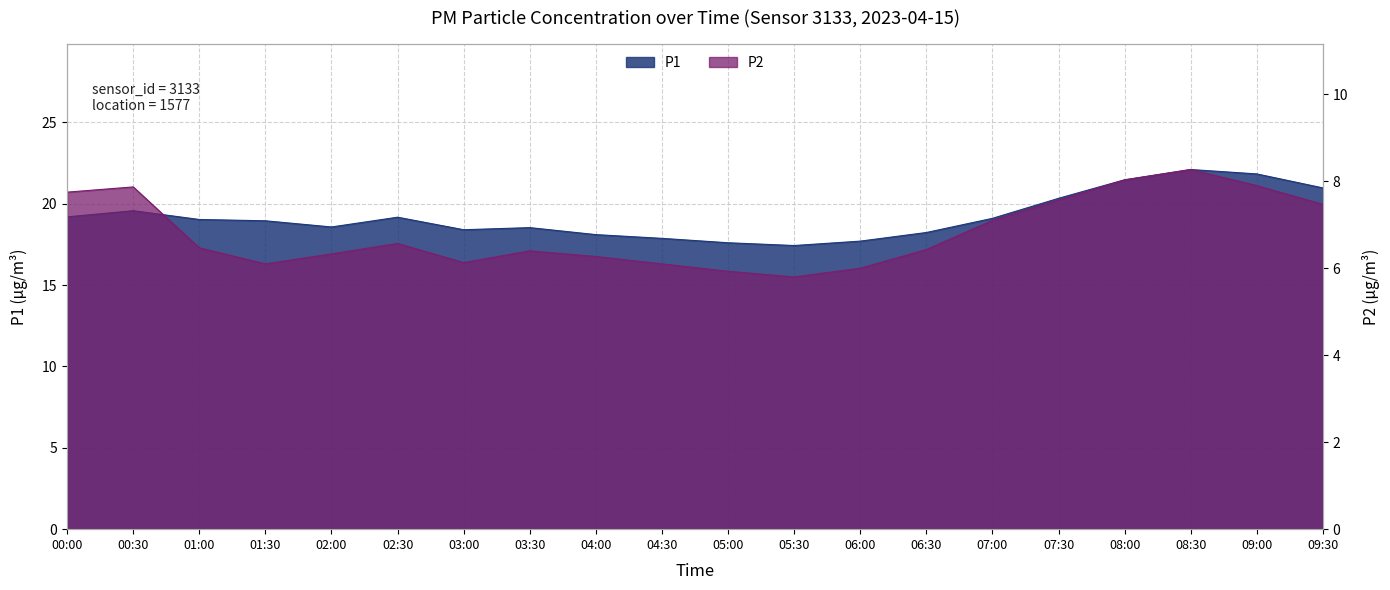

Which category has the lowest value in the P1 series?

05:30